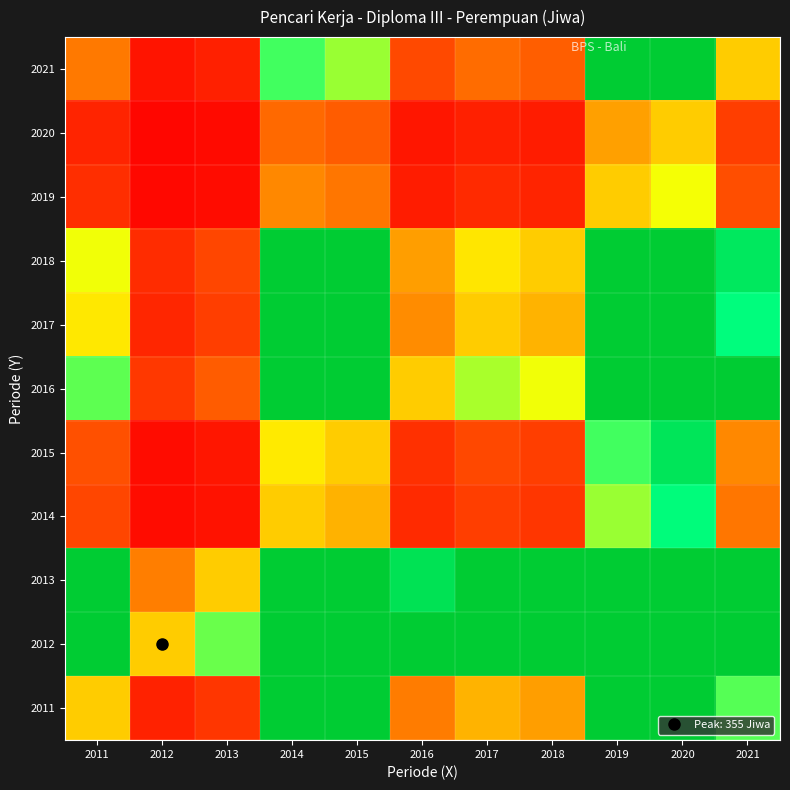

Rank the series by their maximum value, from lowest to highest.

2020, 2019, 2014, 2015, 2011, 2012, 2013, 2016, 2017, 2018, 2021